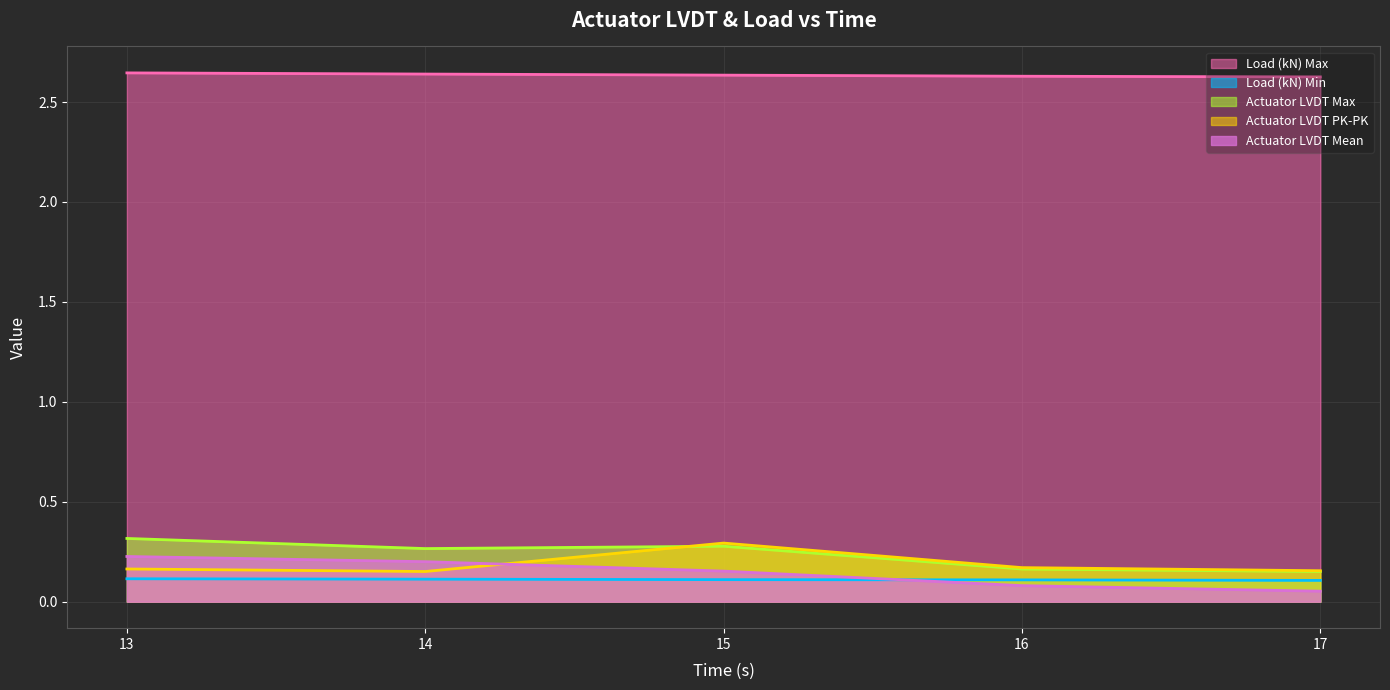

How many intersections are there between Actuator LVDT Max and Actuator LVDT PK-PK?

1